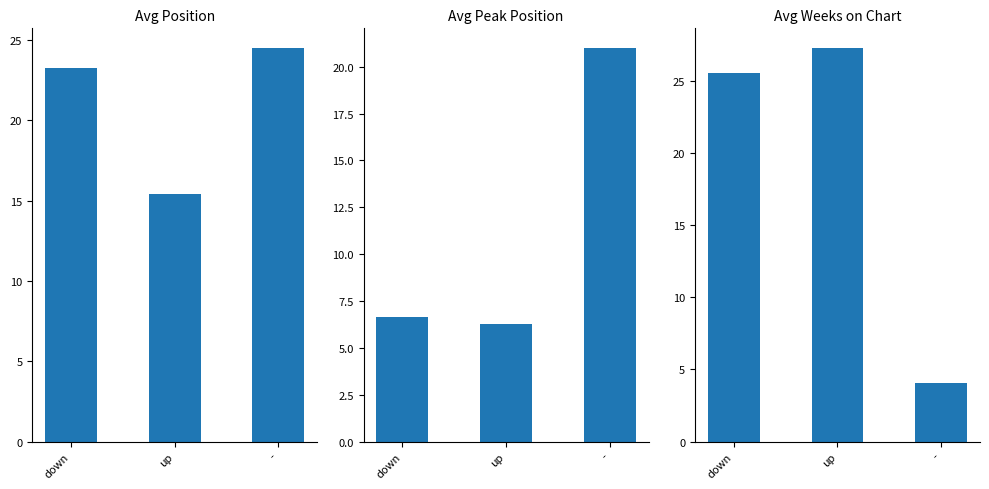

What is the value of the Avg Peak Position bar at the 3rd from the left?

21.0